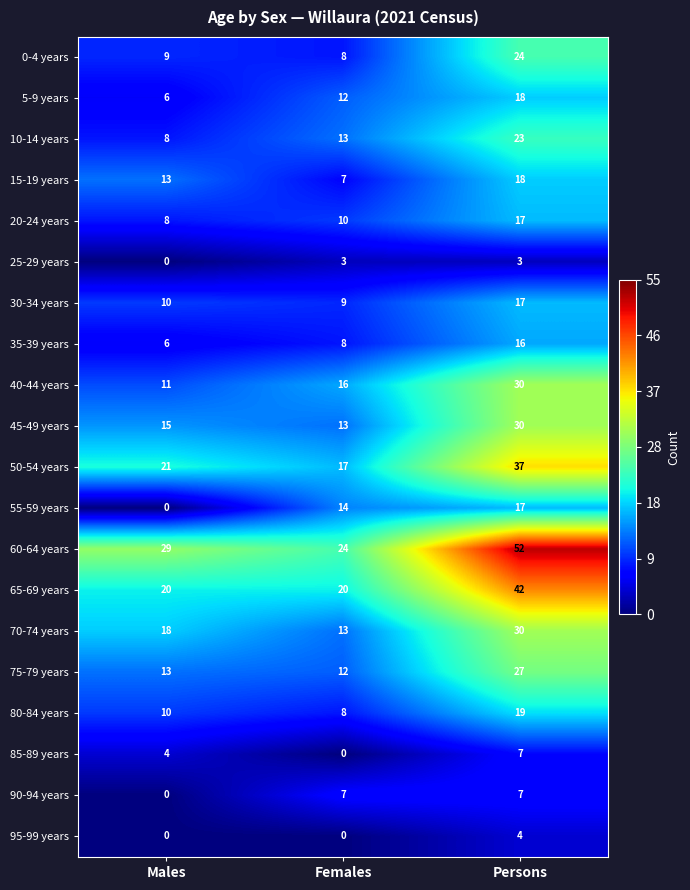

Which series has the largest total across all categories?

60-64 years